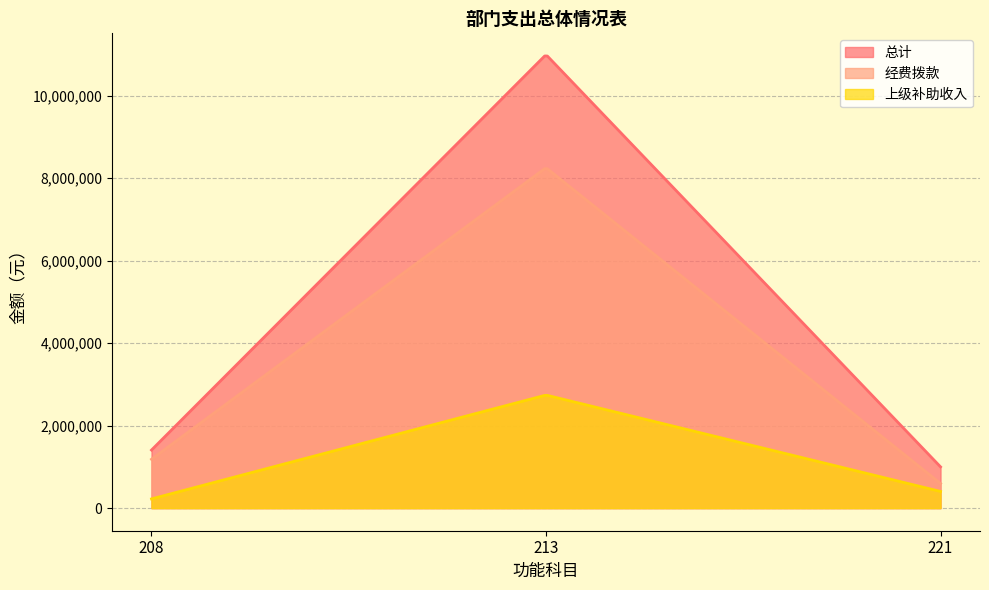

At 208, list the series in order from smallest to largest.

上级补助收入, 经费拨款, 总计